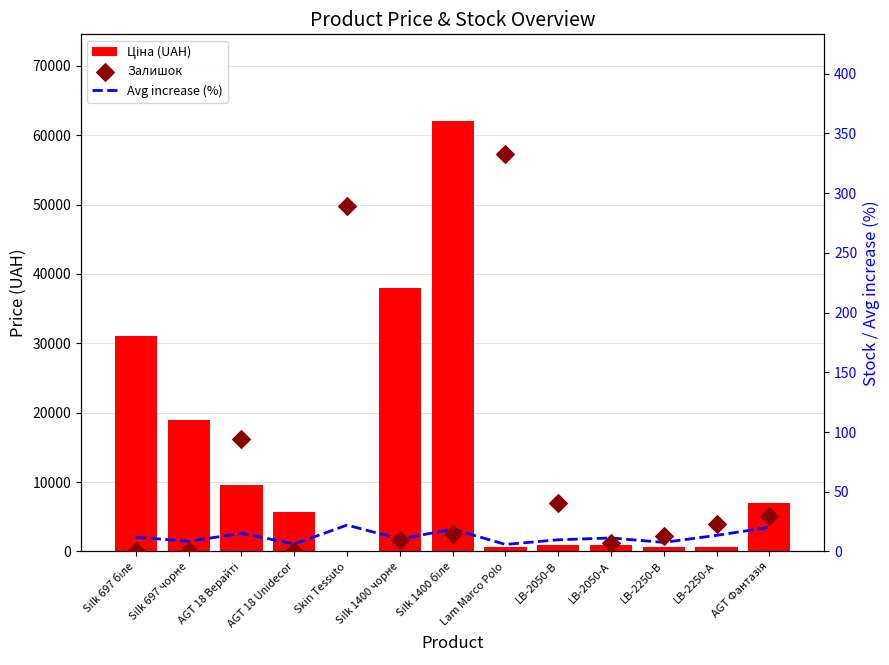

Is the value of Avg increase (%) at AGT 18 Unidecor greater than the value of Ціна (UAH) at AGT 18 Unidecor?

No